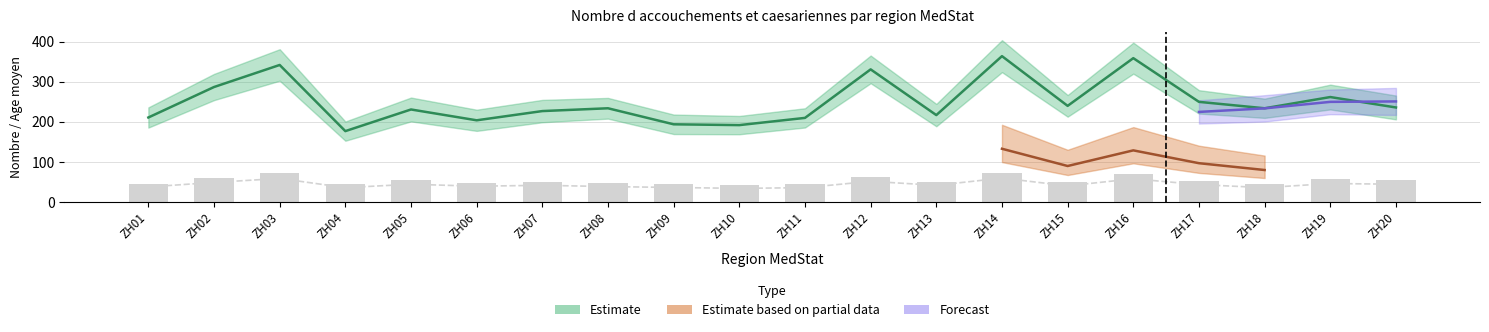

What is the average value of the Nombre d accouchements series?

250.1